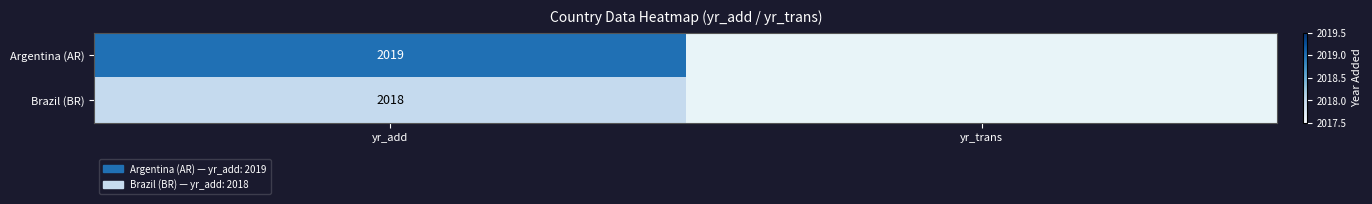

True or false: Brazil (BR) has a value of 2909 at yr_add.

False